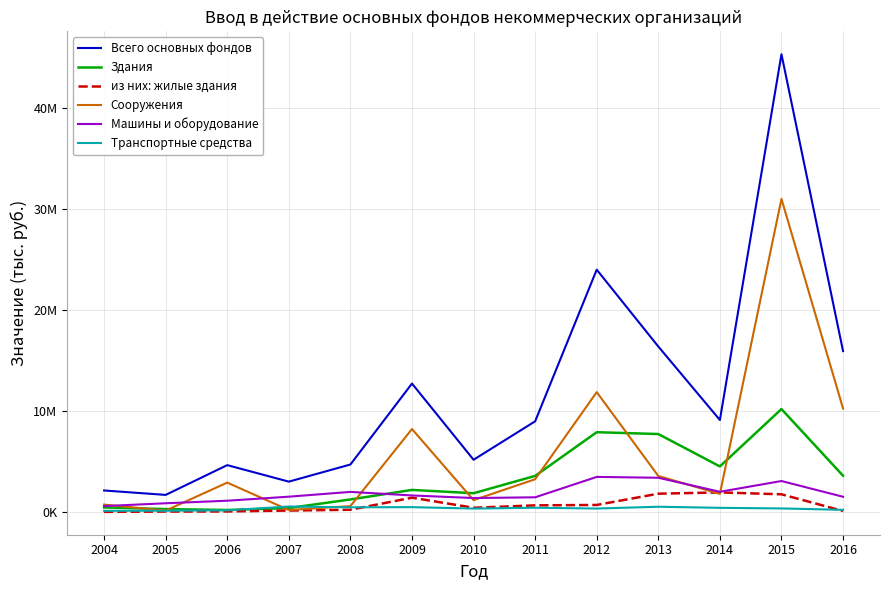

Does the chart display data point markers on the line(s)?

No